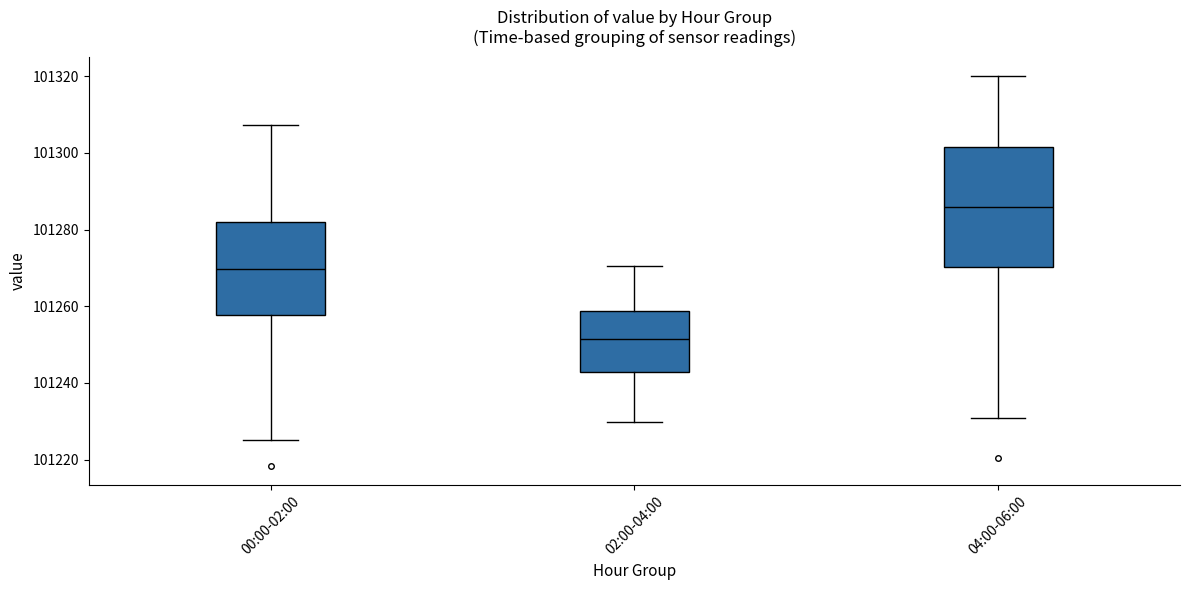

Which box is the tallest, from its lower edge to its upper edge?

04:00-06:00